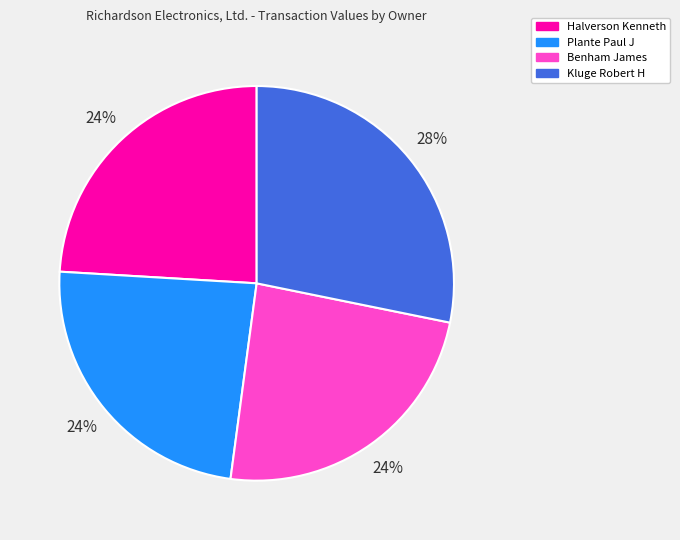

To the nearest percent, what is the average slice percentage?

25%